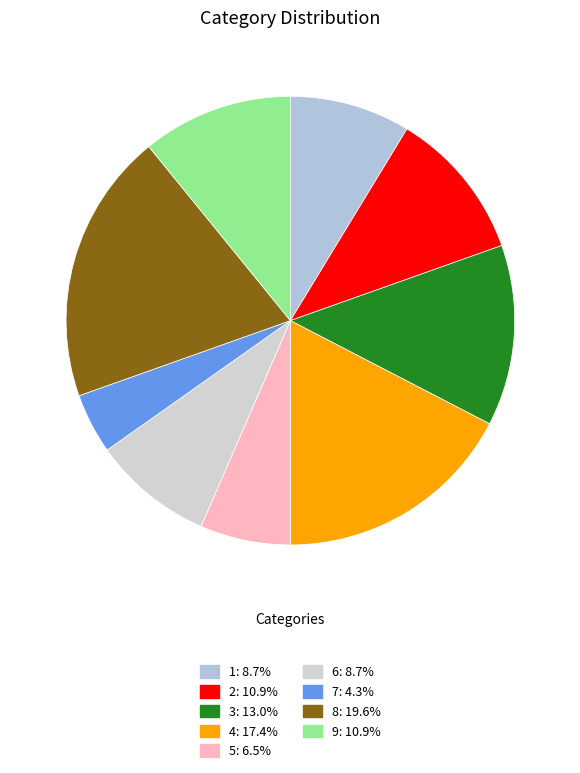

What is the ratio of the value at 5 to the value at 1?

0.8